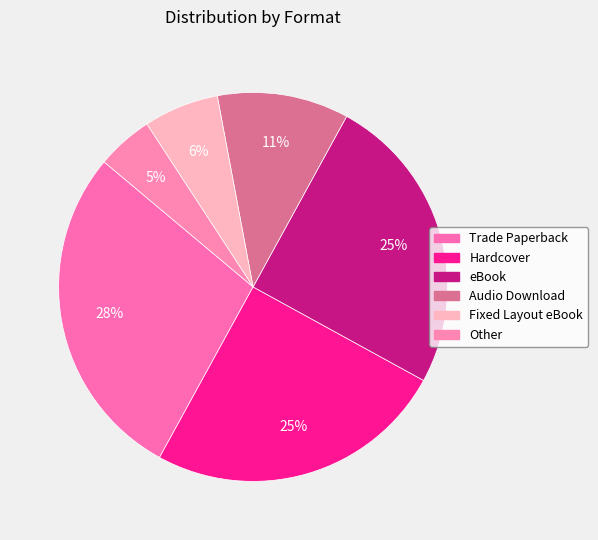

Is it true that Fixed Layout eBook is 6% of the pie?

True